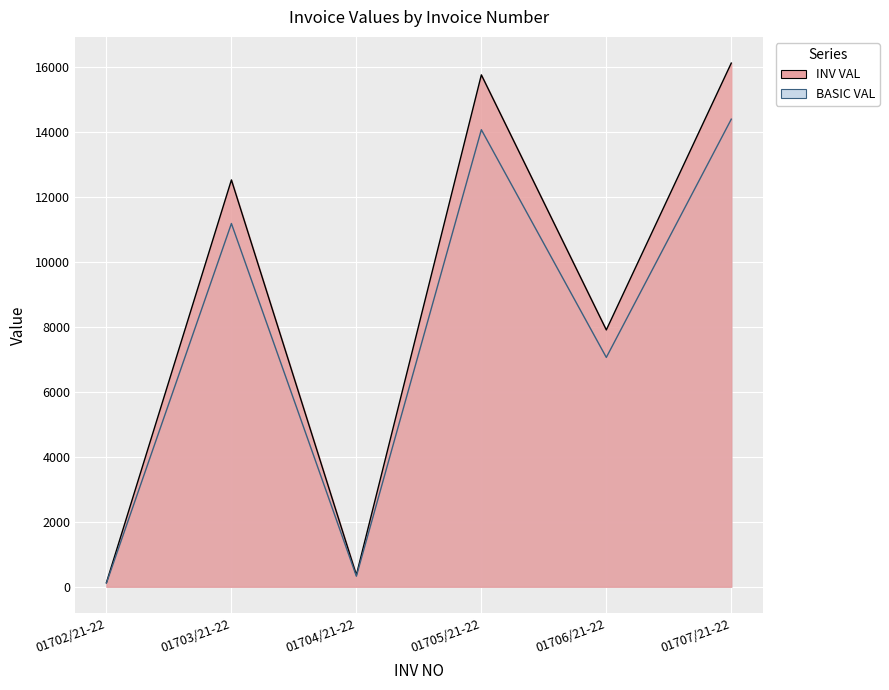

Is the value of BASIC VAL at 01702/21-22 greater than the value of INV VAL at 01706/21-22?

No